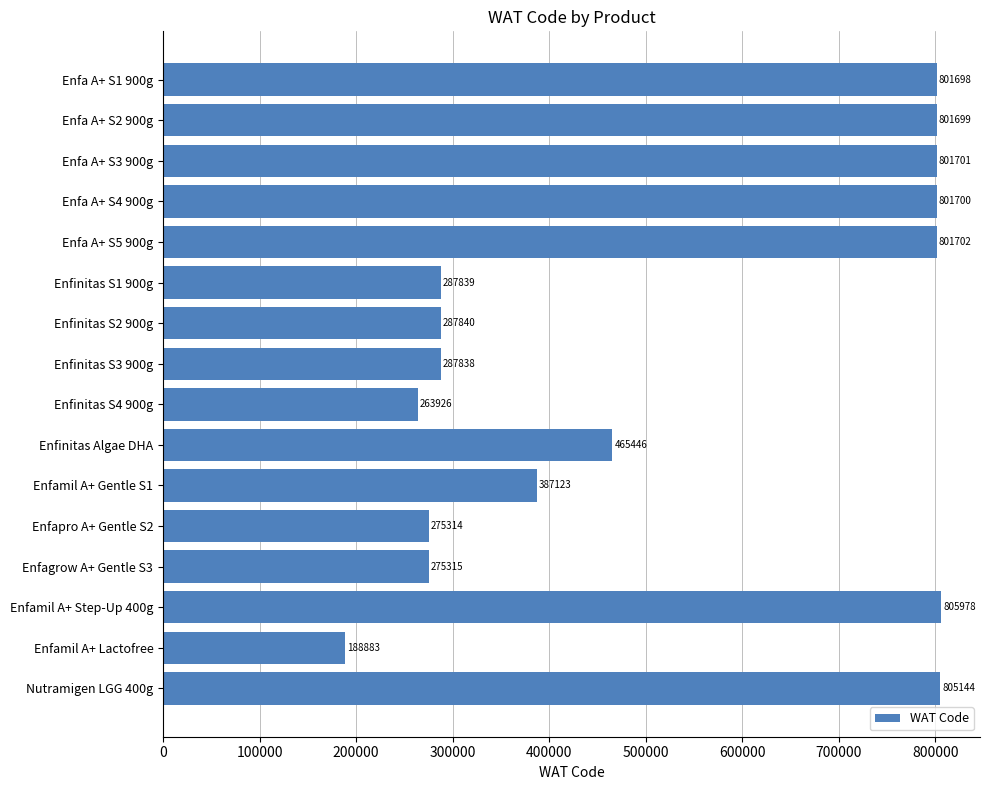

What is the smallest value displayed?

188883